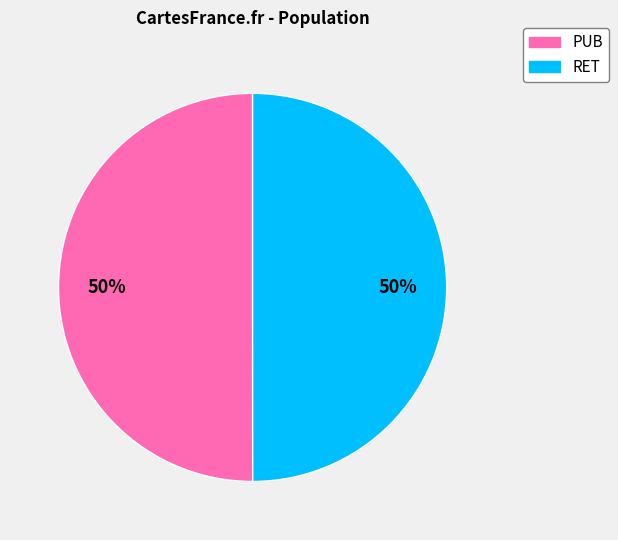

Is it true that PUB is 43% of the pie?

False